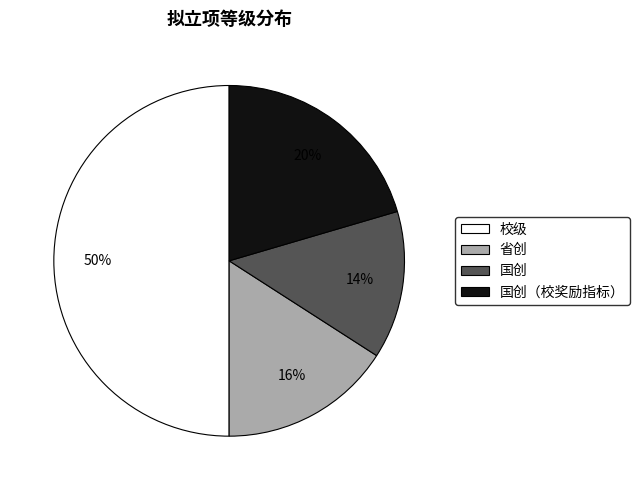

Combined, do 校级 and 国创 account for over 50%?

Yes